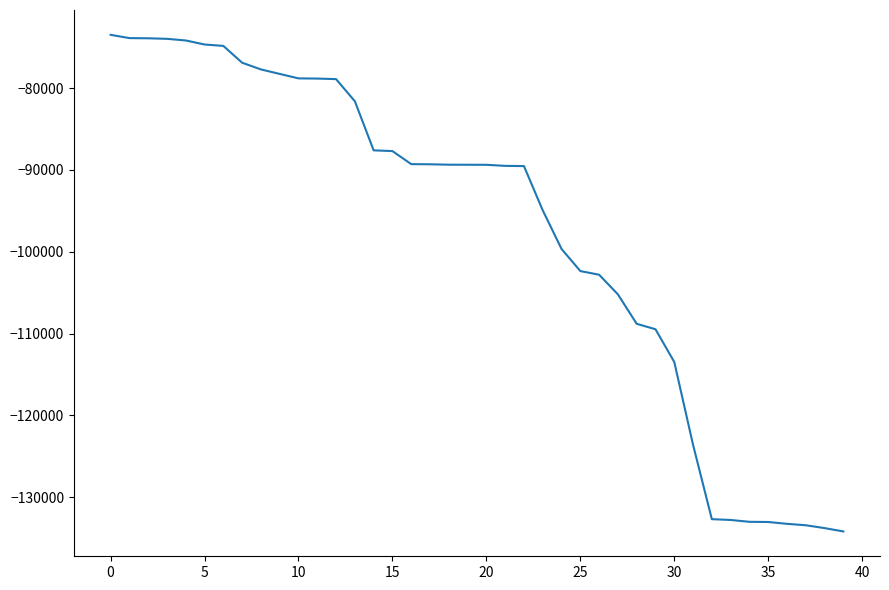

What is the difference between the maximum and minimum values?

60705.0